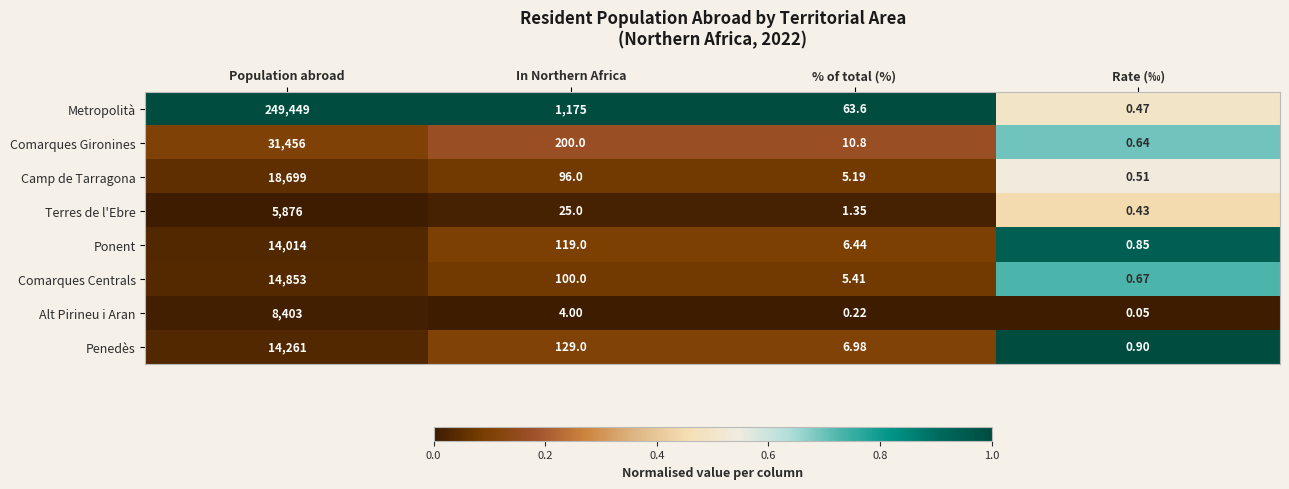

Which series has the largest range (max minus min)?

Metropolità